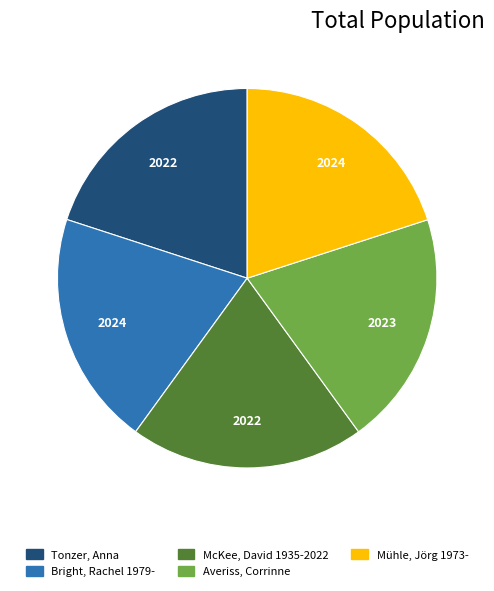

Do Tonzer, Anna and McKee, David 1935-2022 together represent more than half of the pie?

No